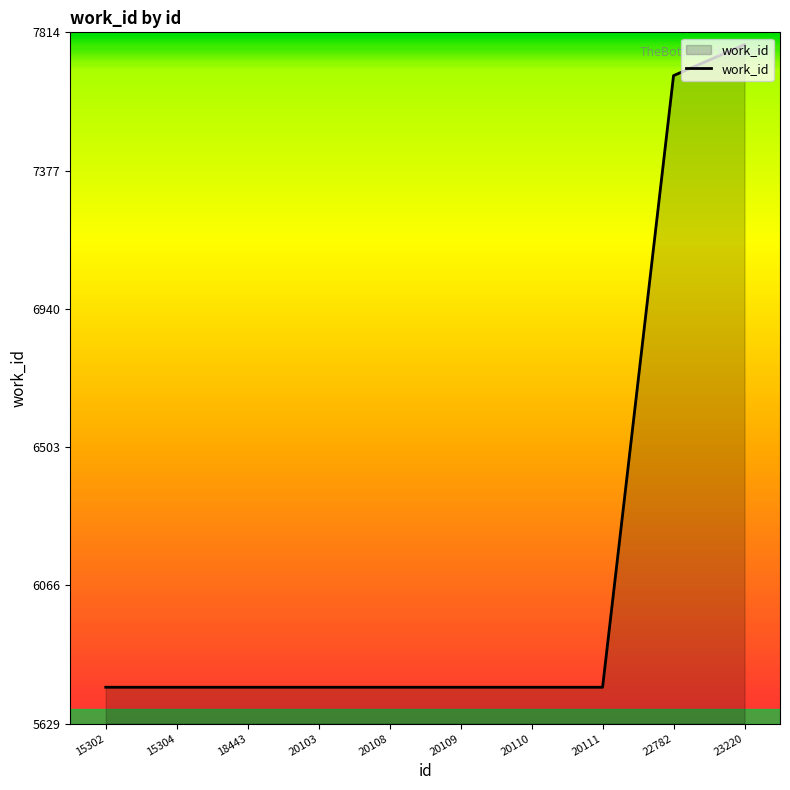

Reading left to right, extract all data points from this chart.

5744	5744	5744	5744	5744	5744	5744	5744	7678	7776